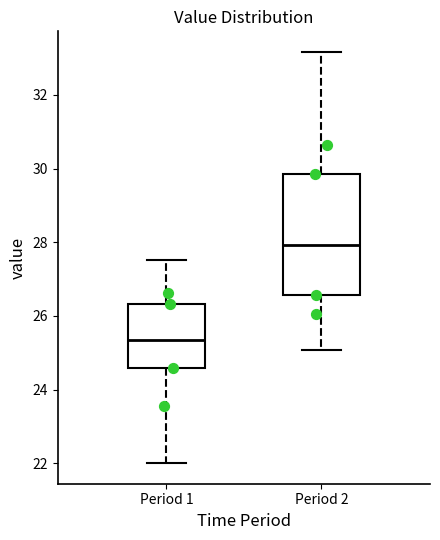

Which box's median line is the lowest?

Period 1